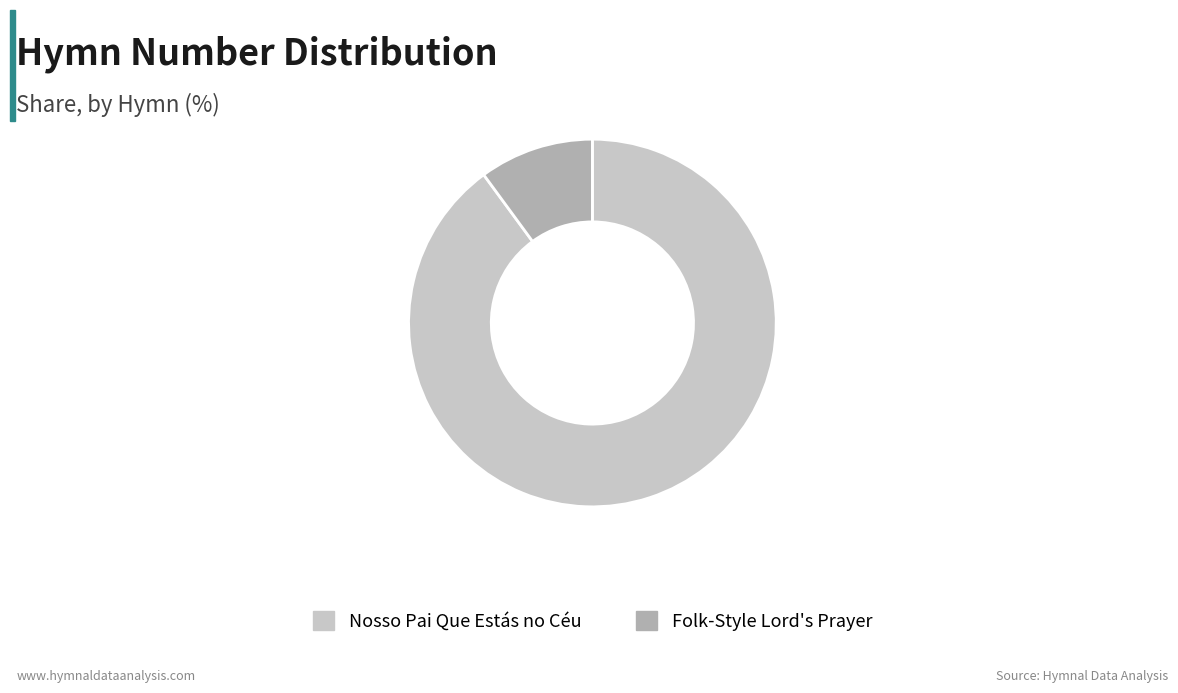

Do Nosso Pai Que Estás no Céu and Folk-Style Lord's Prayer together represent more than half of the pie?

Yes